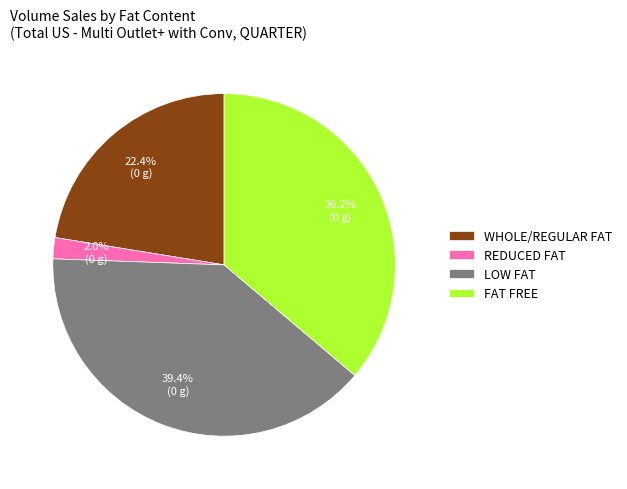

True or false: FAT FREE accounts for 36% of the total.

True